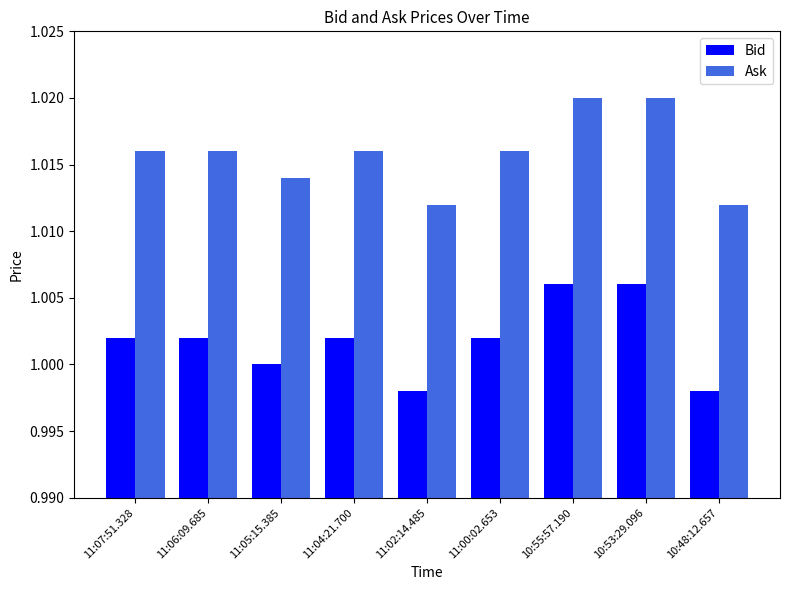

How many data points does each series have?

9